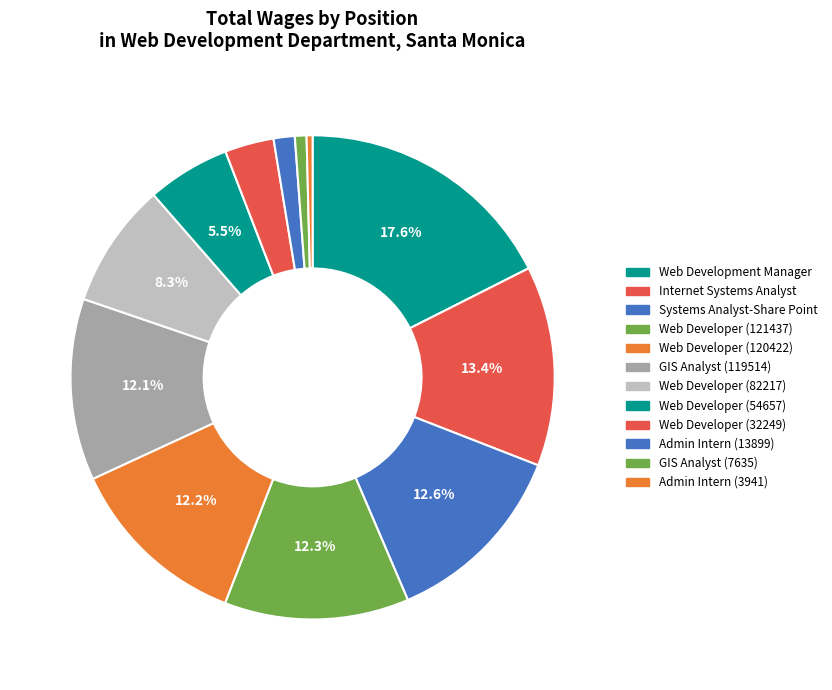

To the nearest percent, what portion does GIS Analyst (119514) represent?

12%